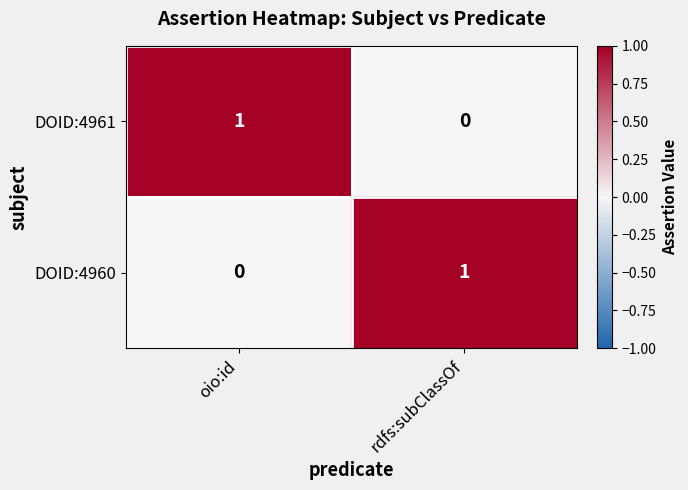

True or false: DOID:4961 has a value of 0 at rdfs:subClassOf.

True